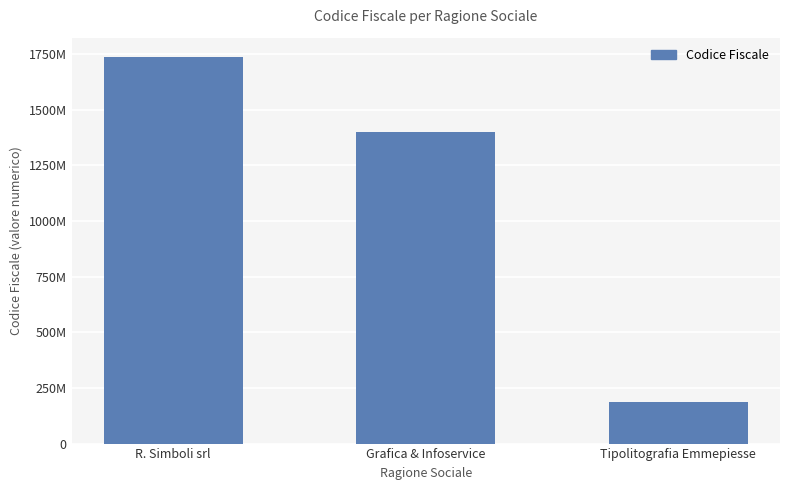

Where does the data first go above 1400500425?

R. Simboli srl